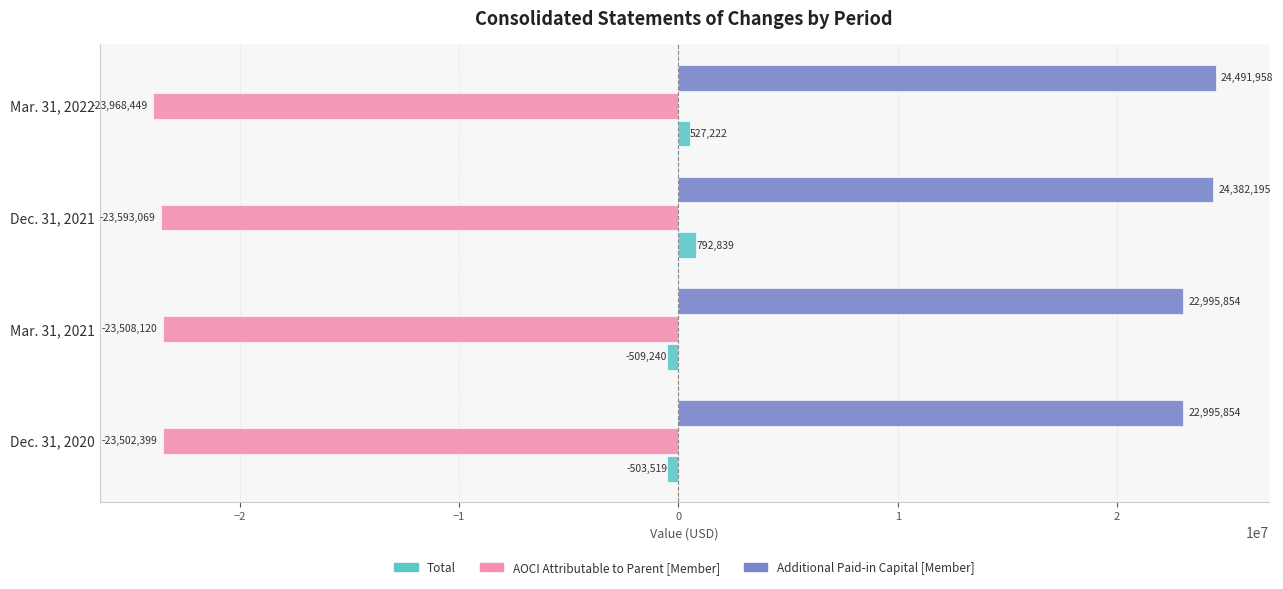

What is the difference between the maximum and minimum values in the Total series?

1302079